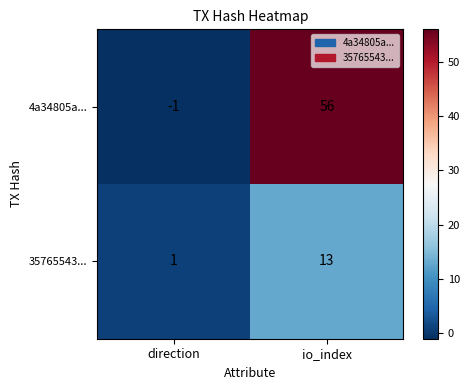

Reading left to right, extract all data points from this chart.

4a34805a...: -1	56
35765543...: 1	13